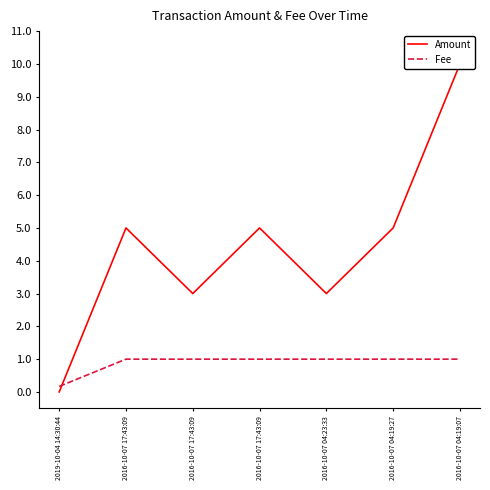

What is the difference between the Amount values at 2016-10-07 04:19:07 and 2019-10-04 14:30:44?

10.0